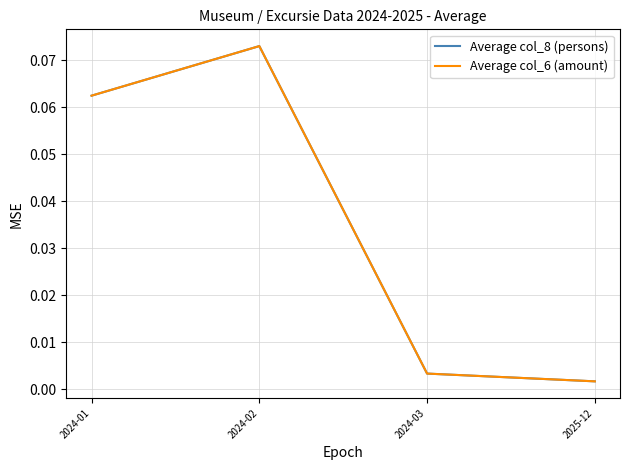

Does the chart have visible grid lines?

Yes